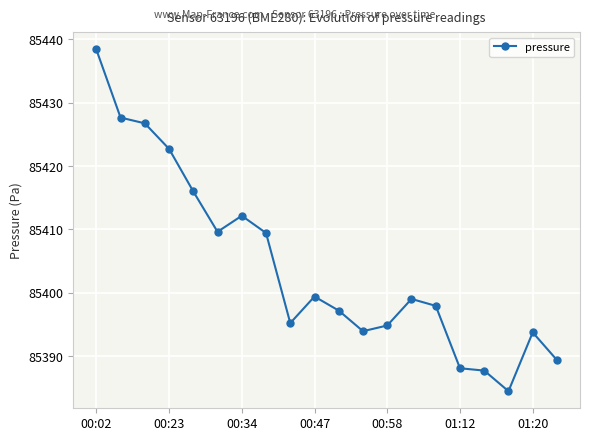

What is the difference between the maximum and minimum values?

53.9